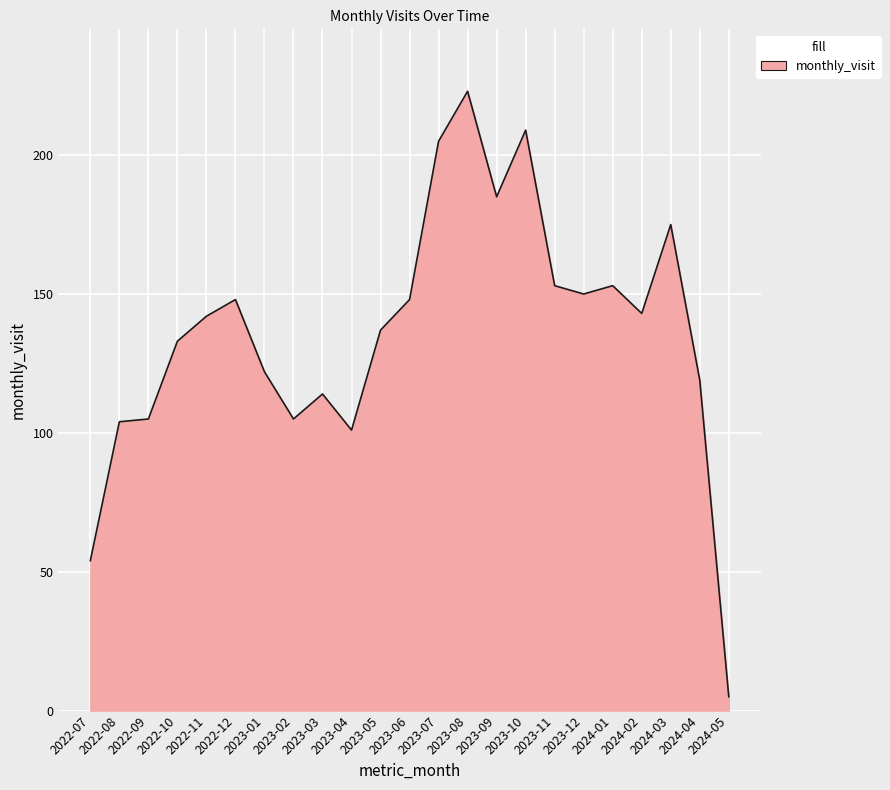

What is the minimum value shown in the chart?

5